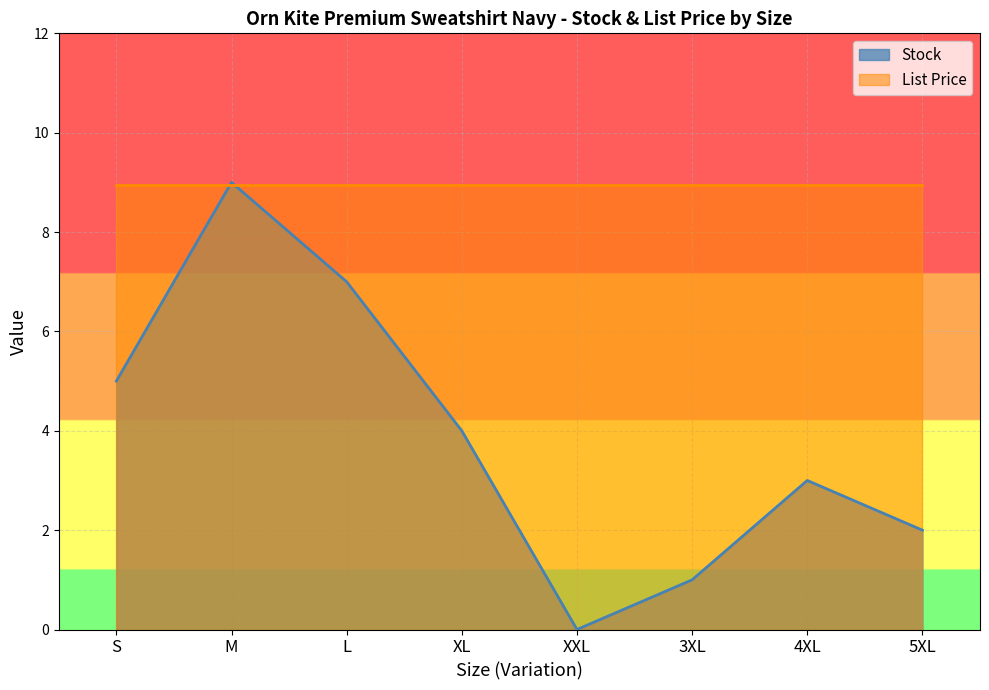

How many values are above zero?

7